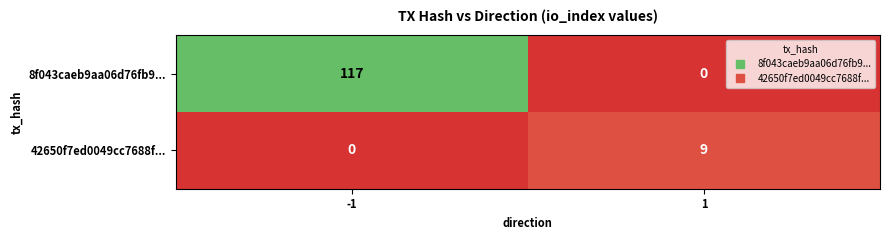

What is the difference between the highest and lowest values at -1?

117